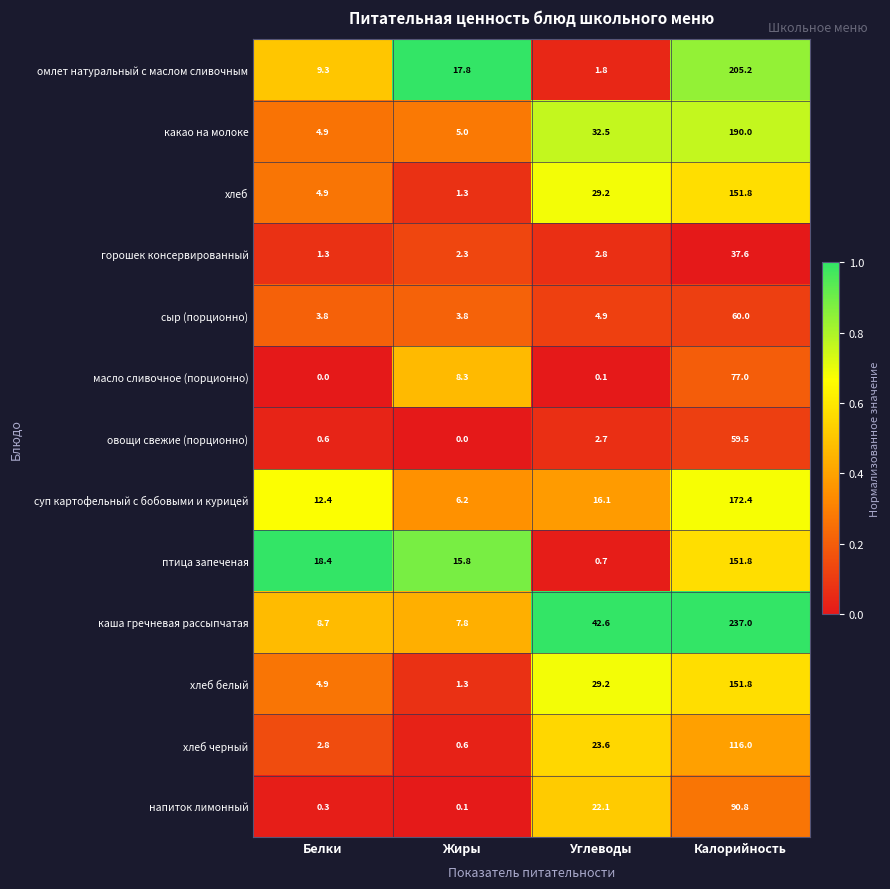

Is the value of сыр (порционно) at Углеводы greater than the value of хлеб черный at Жиры?

Yes